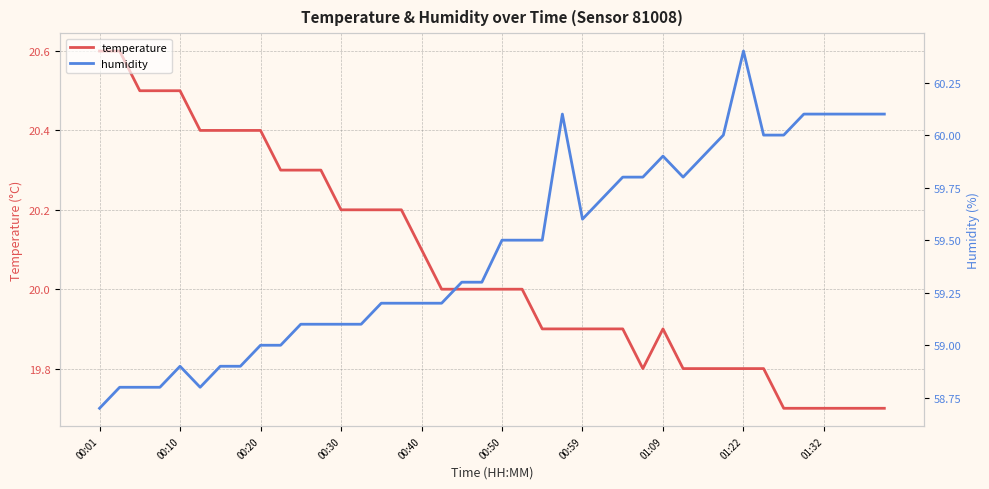

True or false: temperature has a value of 12.5 at 00:10.

False